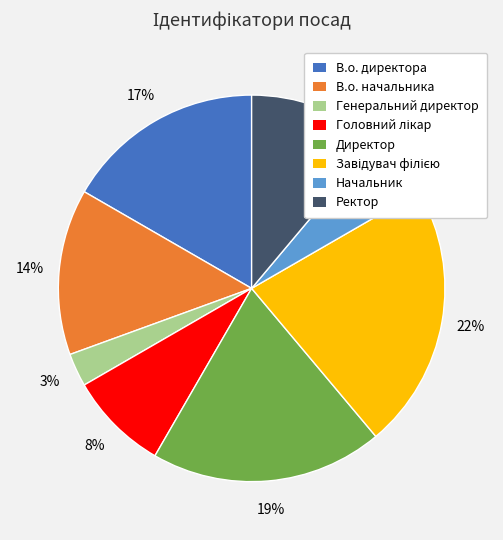

To the nearest percent, what is the average slice percentage?

12%